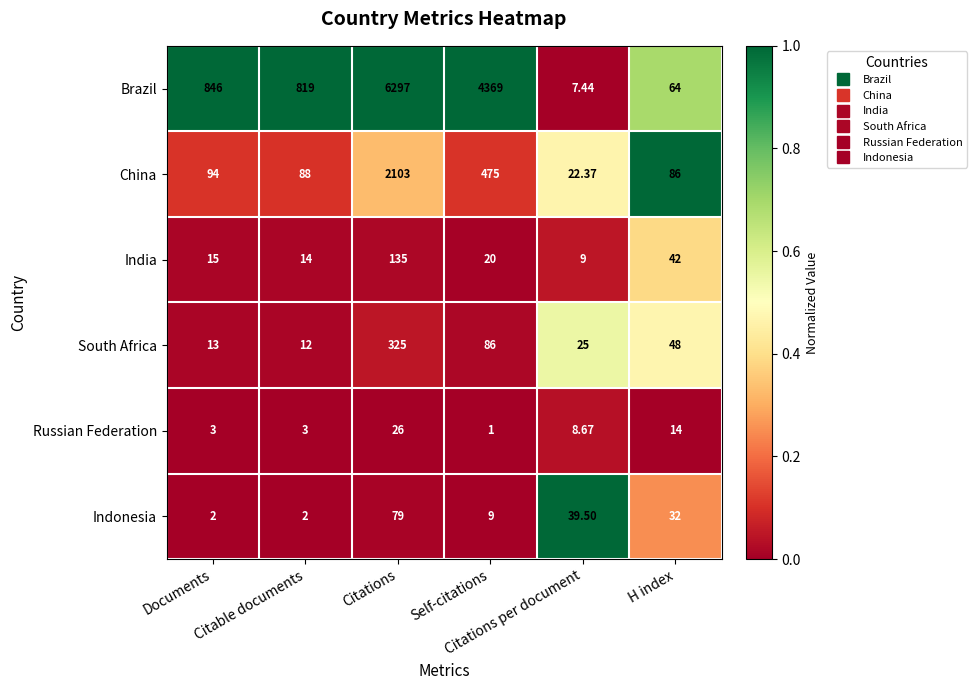

List the series in order of their peak value, lowest first.

Russian Federation, Indonesia, India, South Africa, China, Brazil